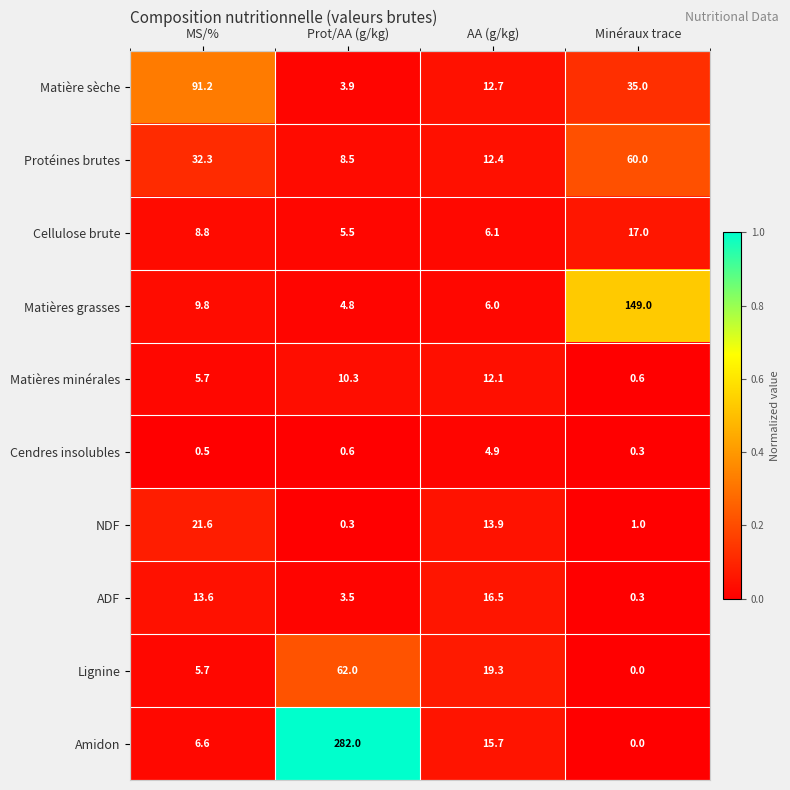

What is the difference between the highest and lowest values at Minéraux trace?

149.0